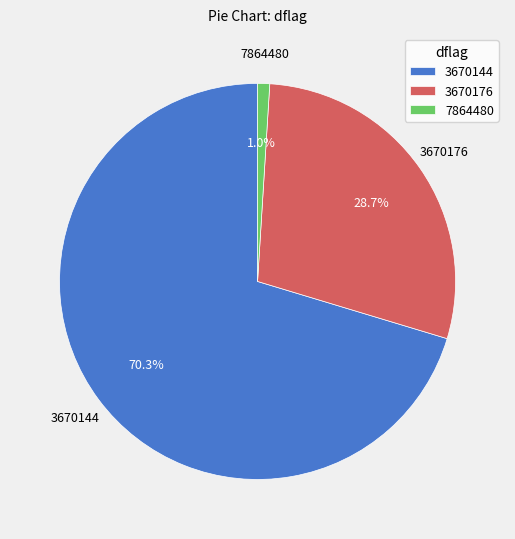

How many slices are in this pie chart?

3